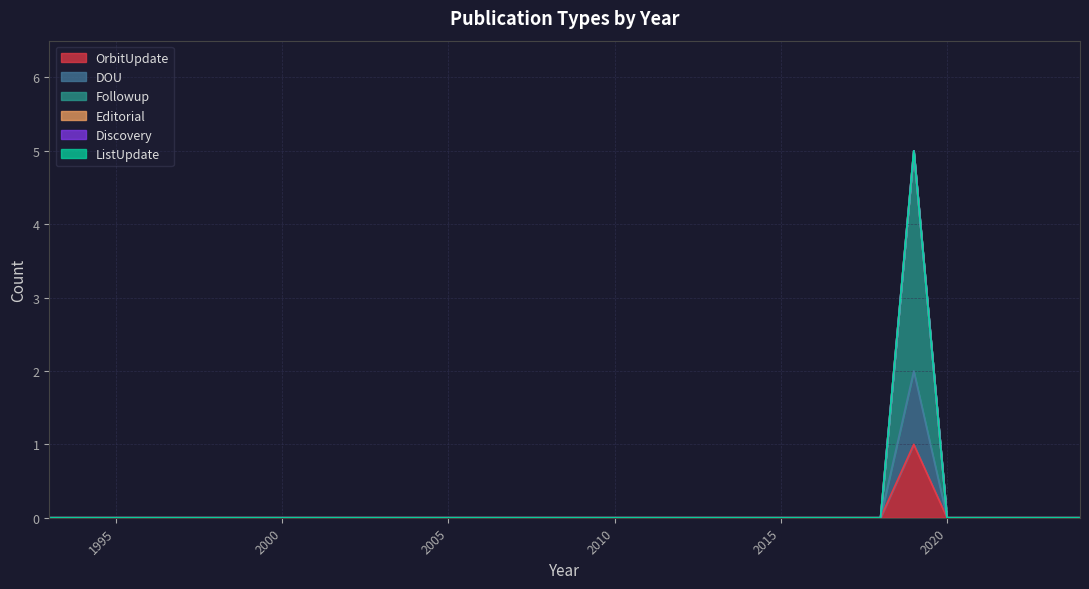

Which series has the largest range (max minus min)?

Followup